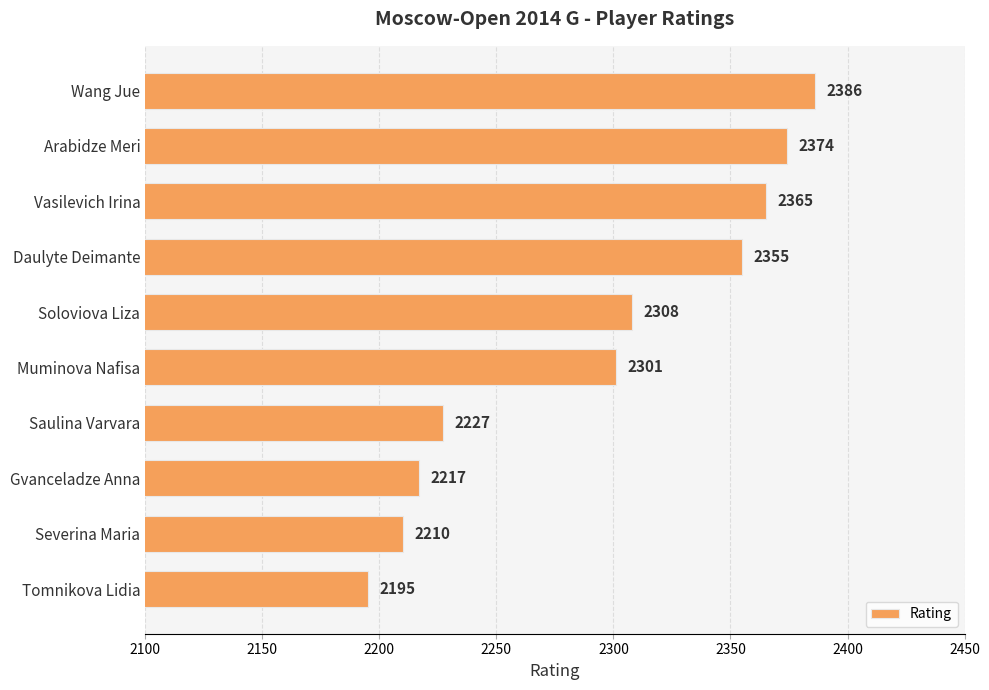

List the labels in order of value, largest first.

Wang Jue, Arabidze Meri, Vasilevich Irina, Daulyte Deimante, Soloviova Liza, Muminova Nafisa, Saulina Varvara, Gvanceladze Anna, Severina Maria, Tomnikova Lidia